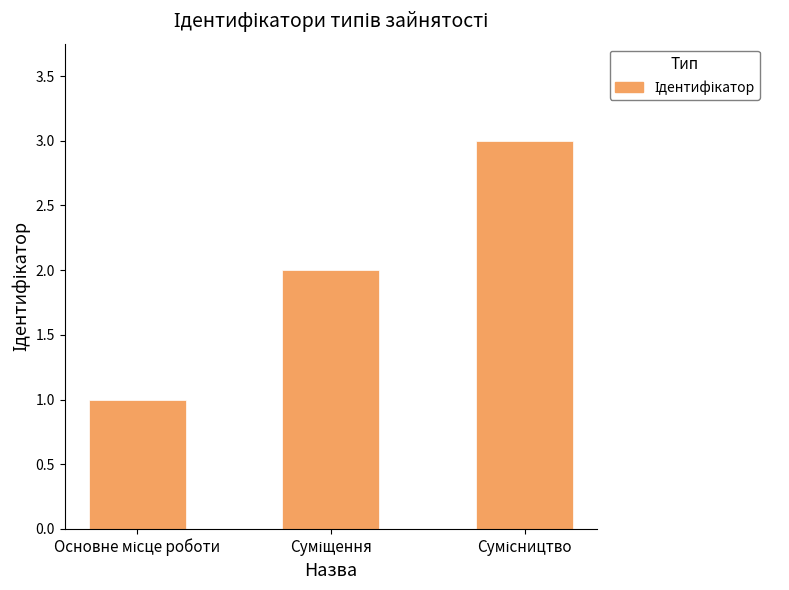

What is the maximum value shown in the chart?

3